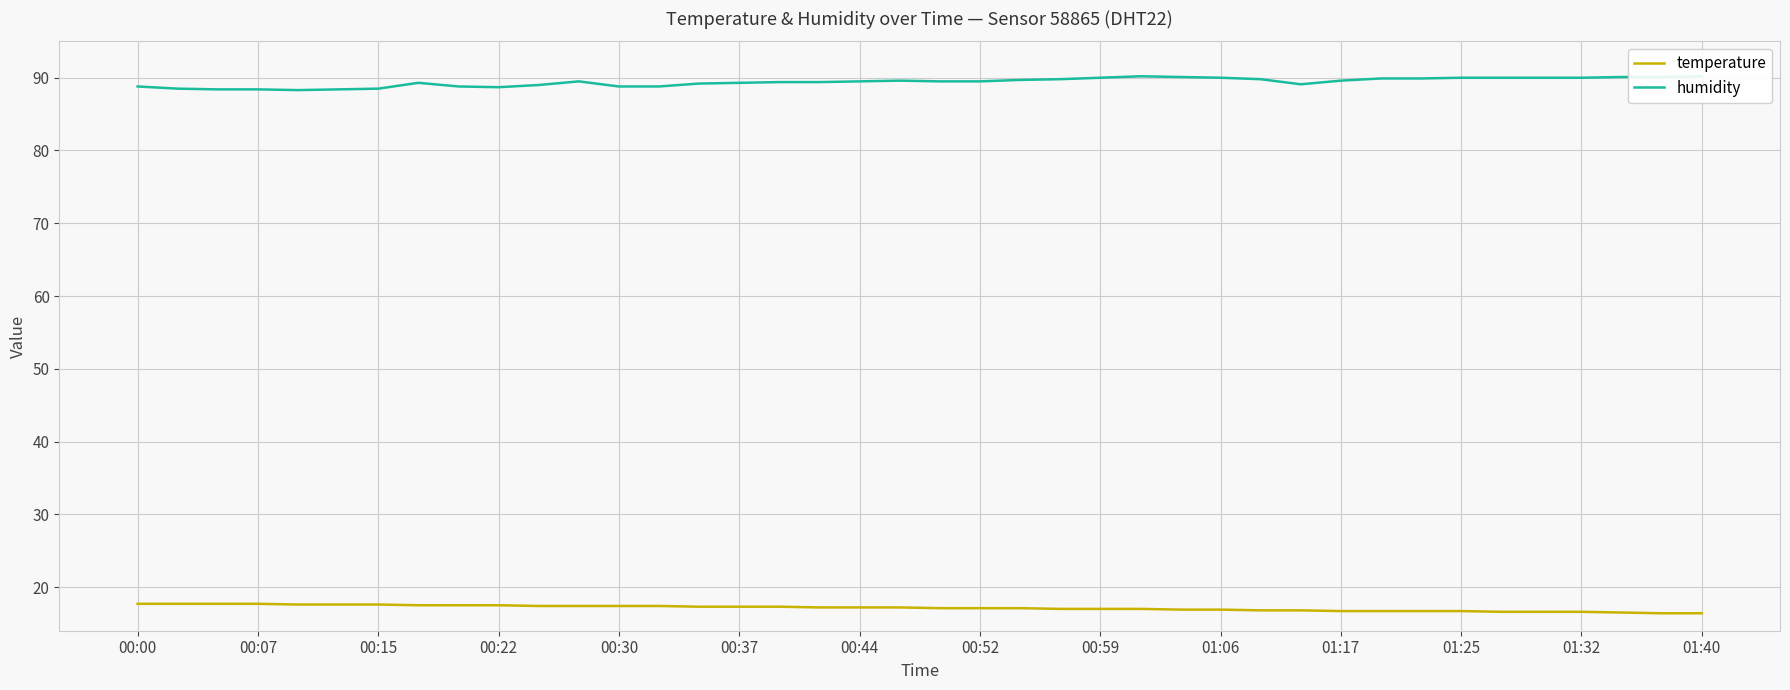

What is the spread (max minus min) of values at 26?

73.2